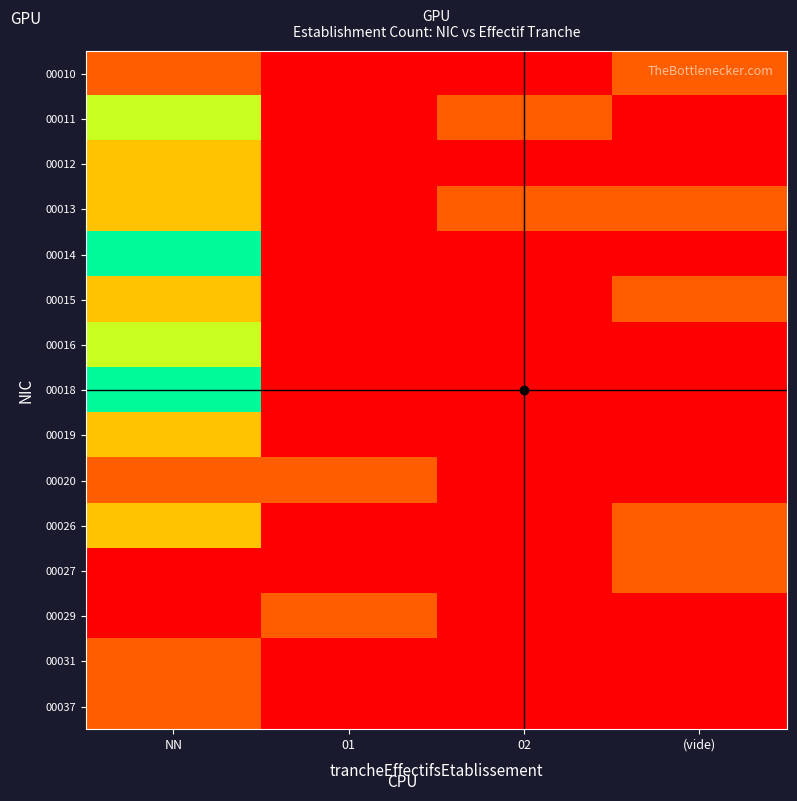

List the series in order of their peak value, lowest first.

00010, 00020, 00027, 00029, 00031, 00037, 00012, 00013, 00015, 00019, 00026, 00011, 00016, 00018, 00014